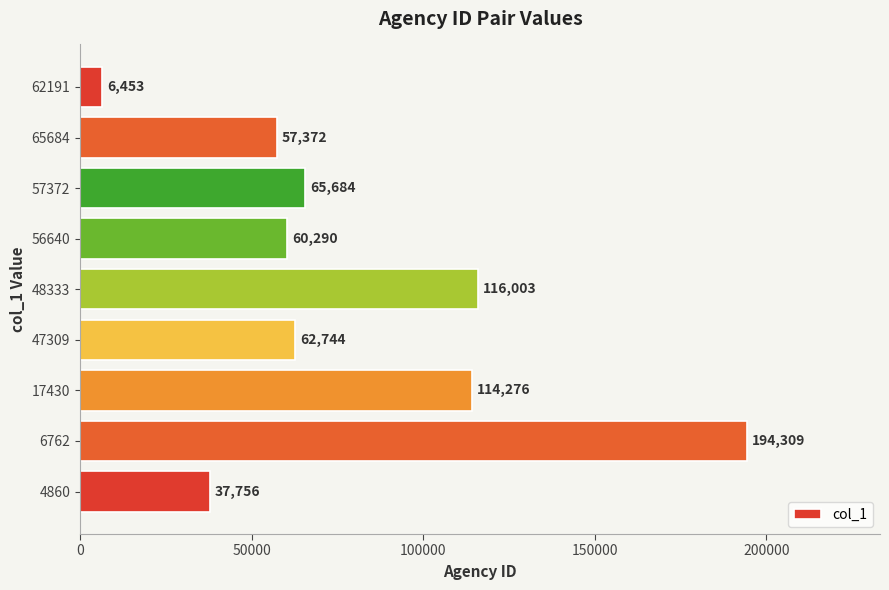

Count the number of data series in this chart.

1